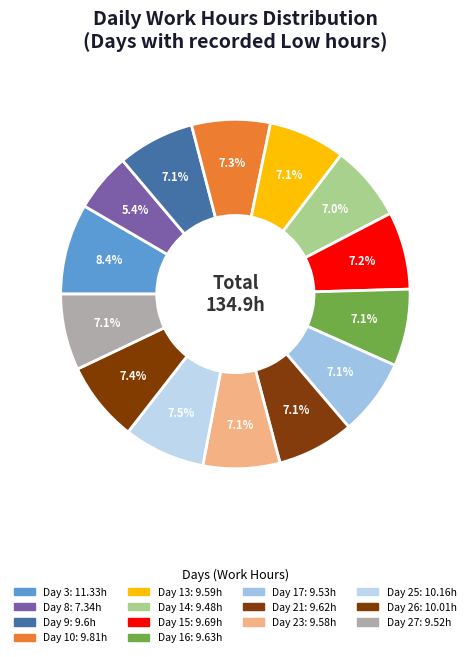

How many slices are in this pie chart?

14